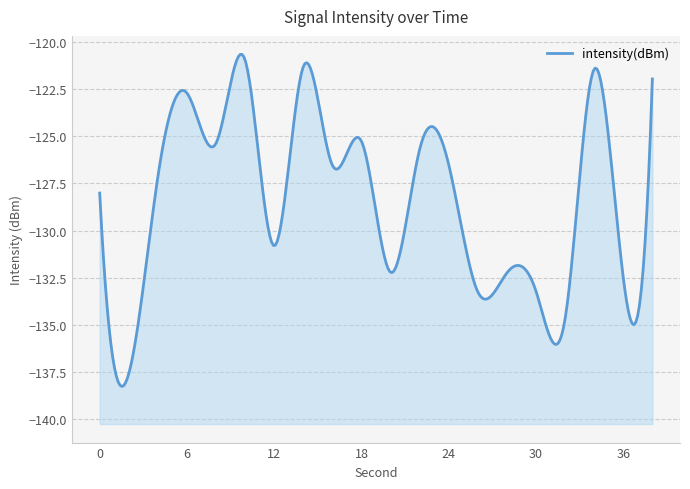

At which category does the data reach its first local valley?

2